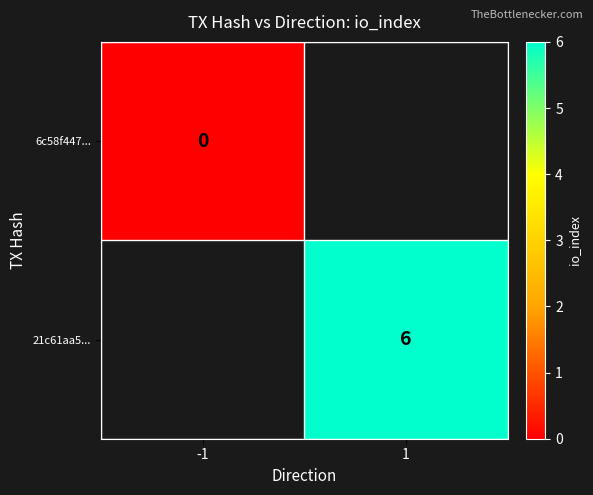

Between -1 and 1, which is larger?

1